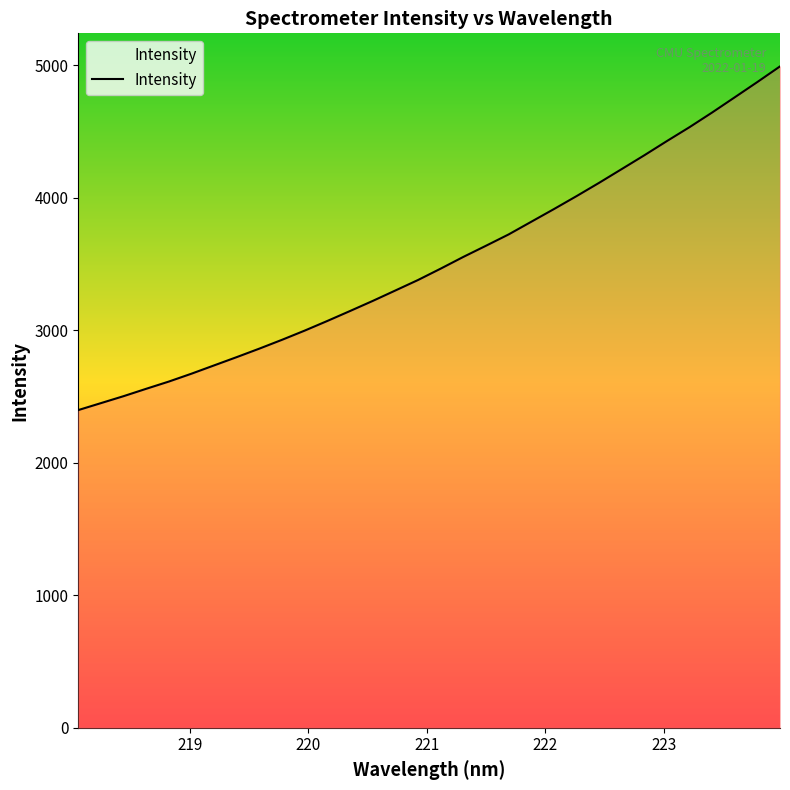

What is the smallest value displayed?

2397.6